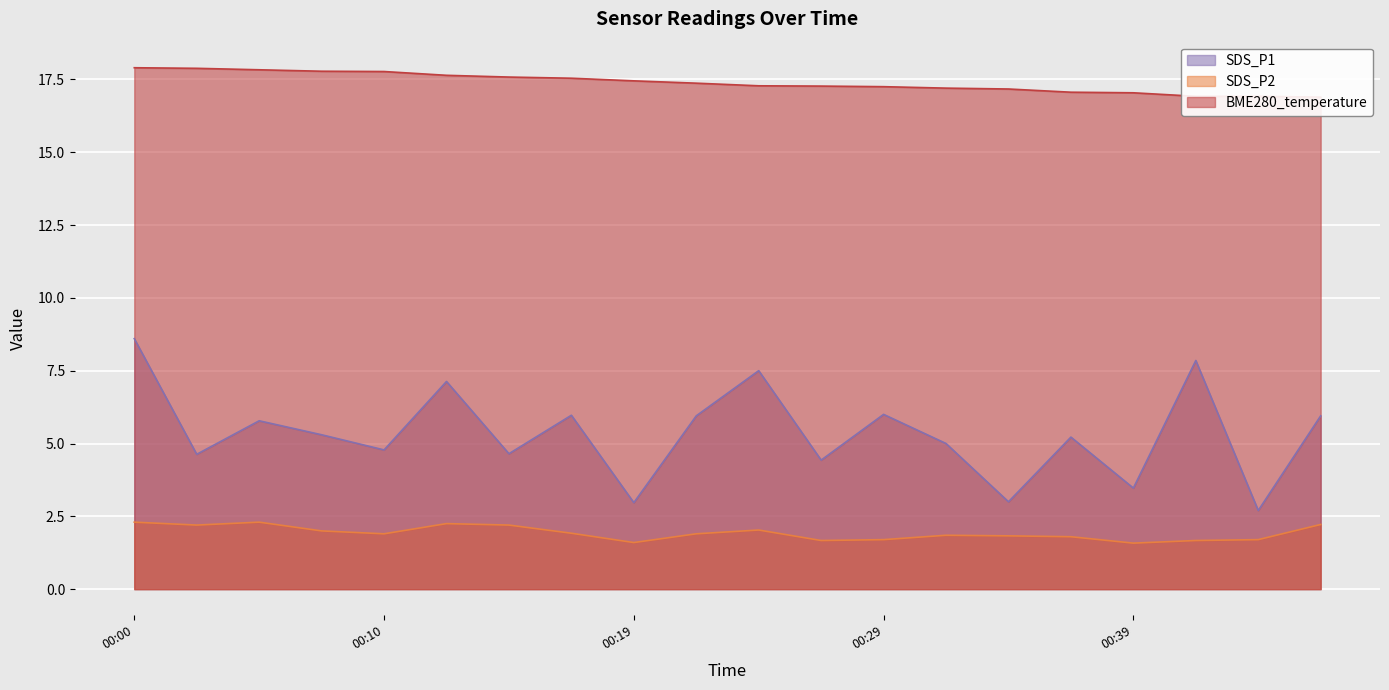

What is the maximum value shown in the chart?

17.9